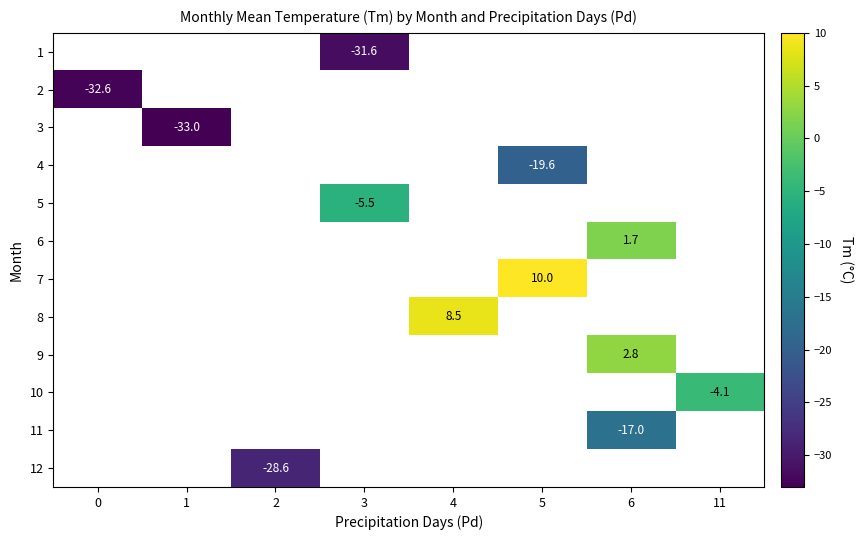

How many data points does each series have?

8